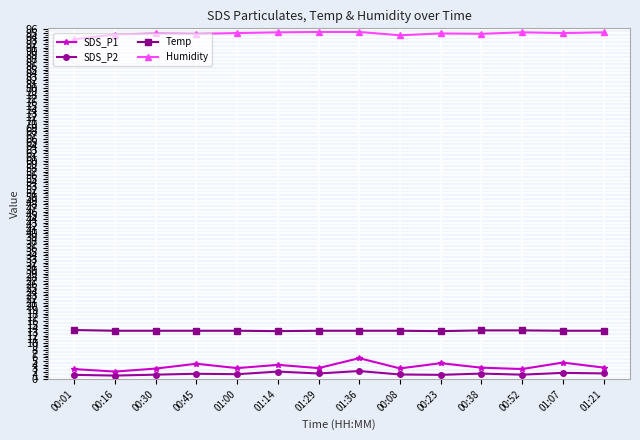

True or false: Temp and Humidity cross at least once.

False